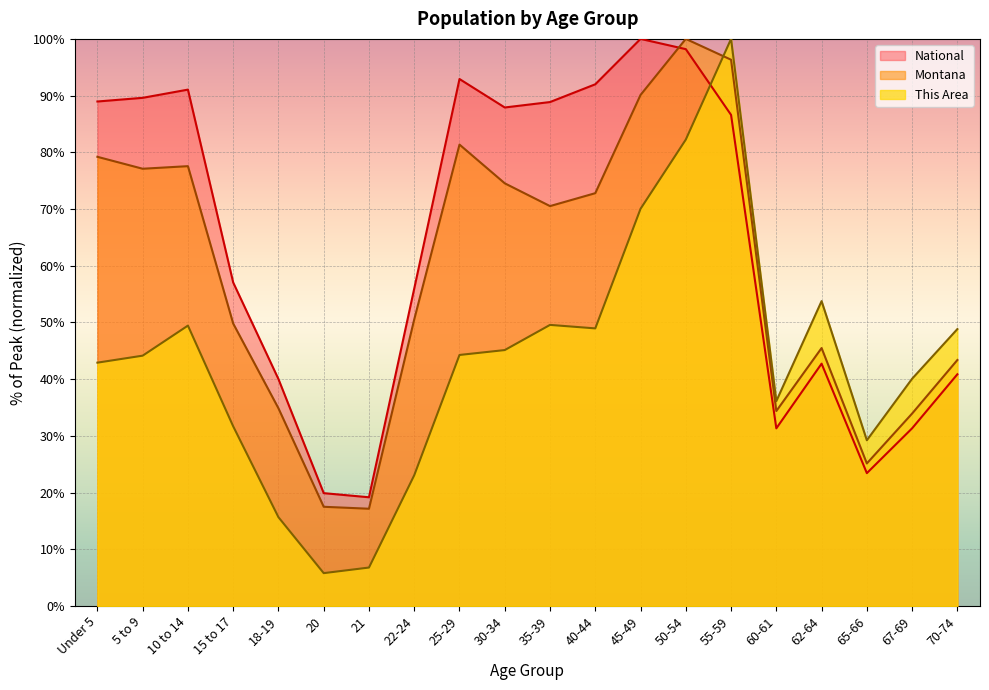

Is the value of National at 60-61 greater than the value of This Area at 65-66?

Yes